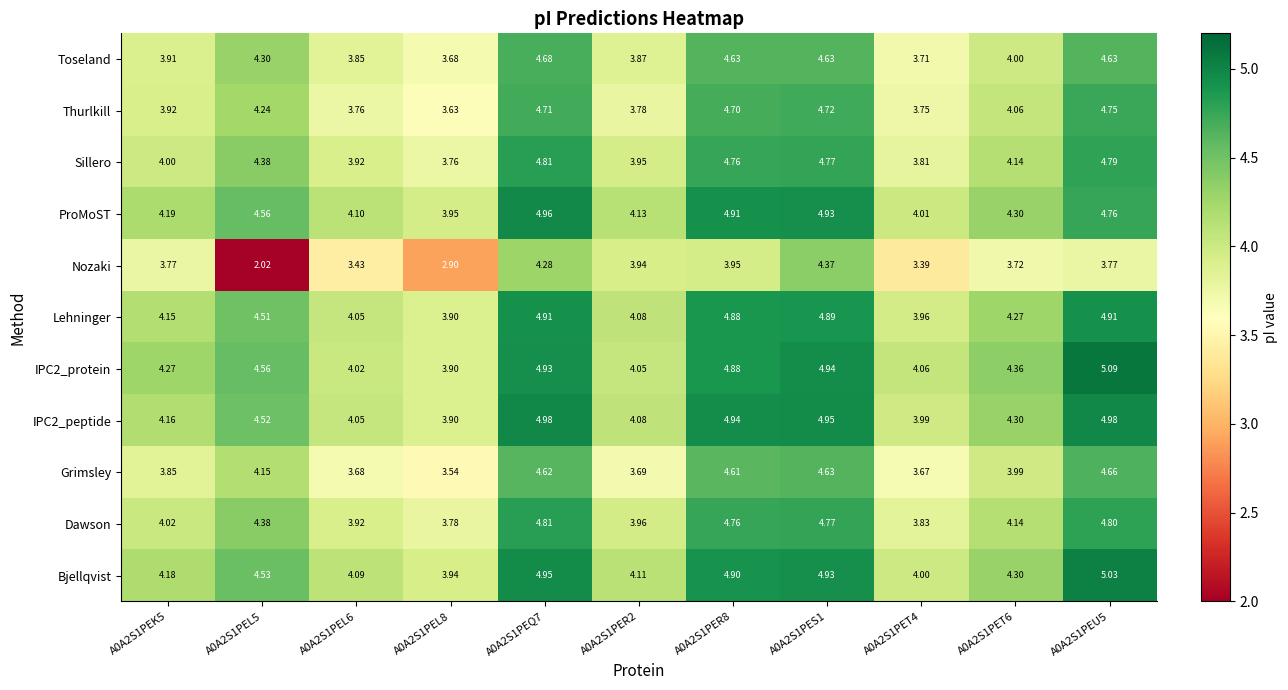

Which series has the largest range (max minus min)?

Nozaki